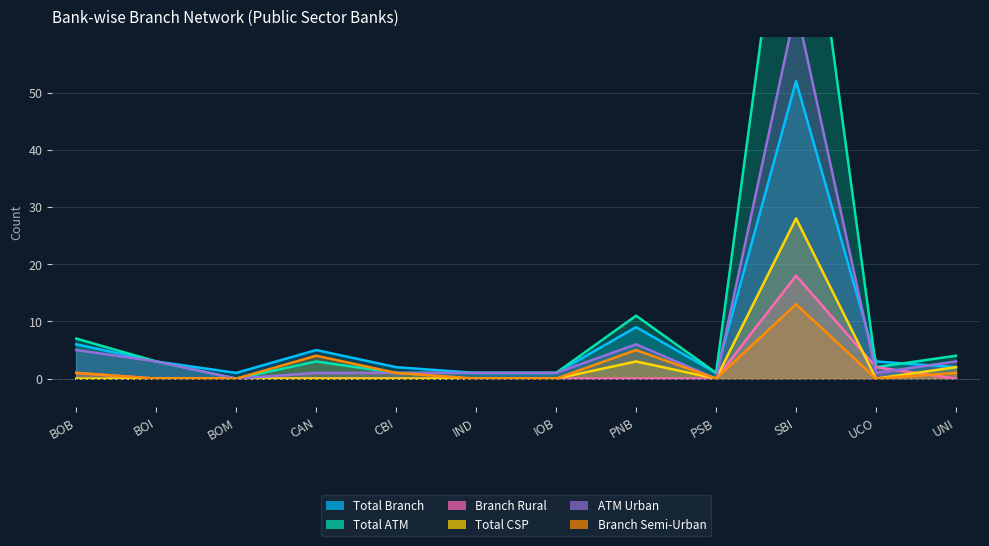

How many interior local peaks does the Total ATM series have?

3